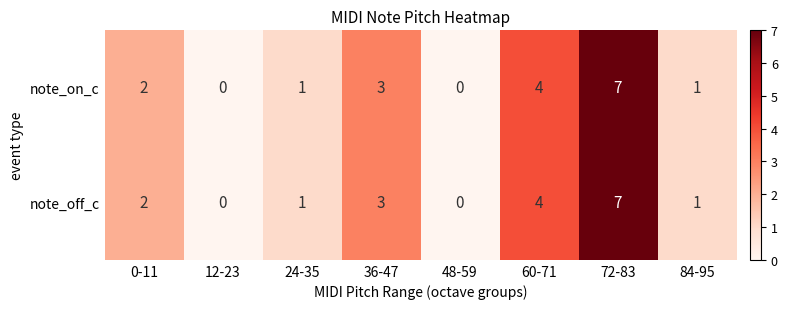

What value does the note_off_c series have at 60-71?

4